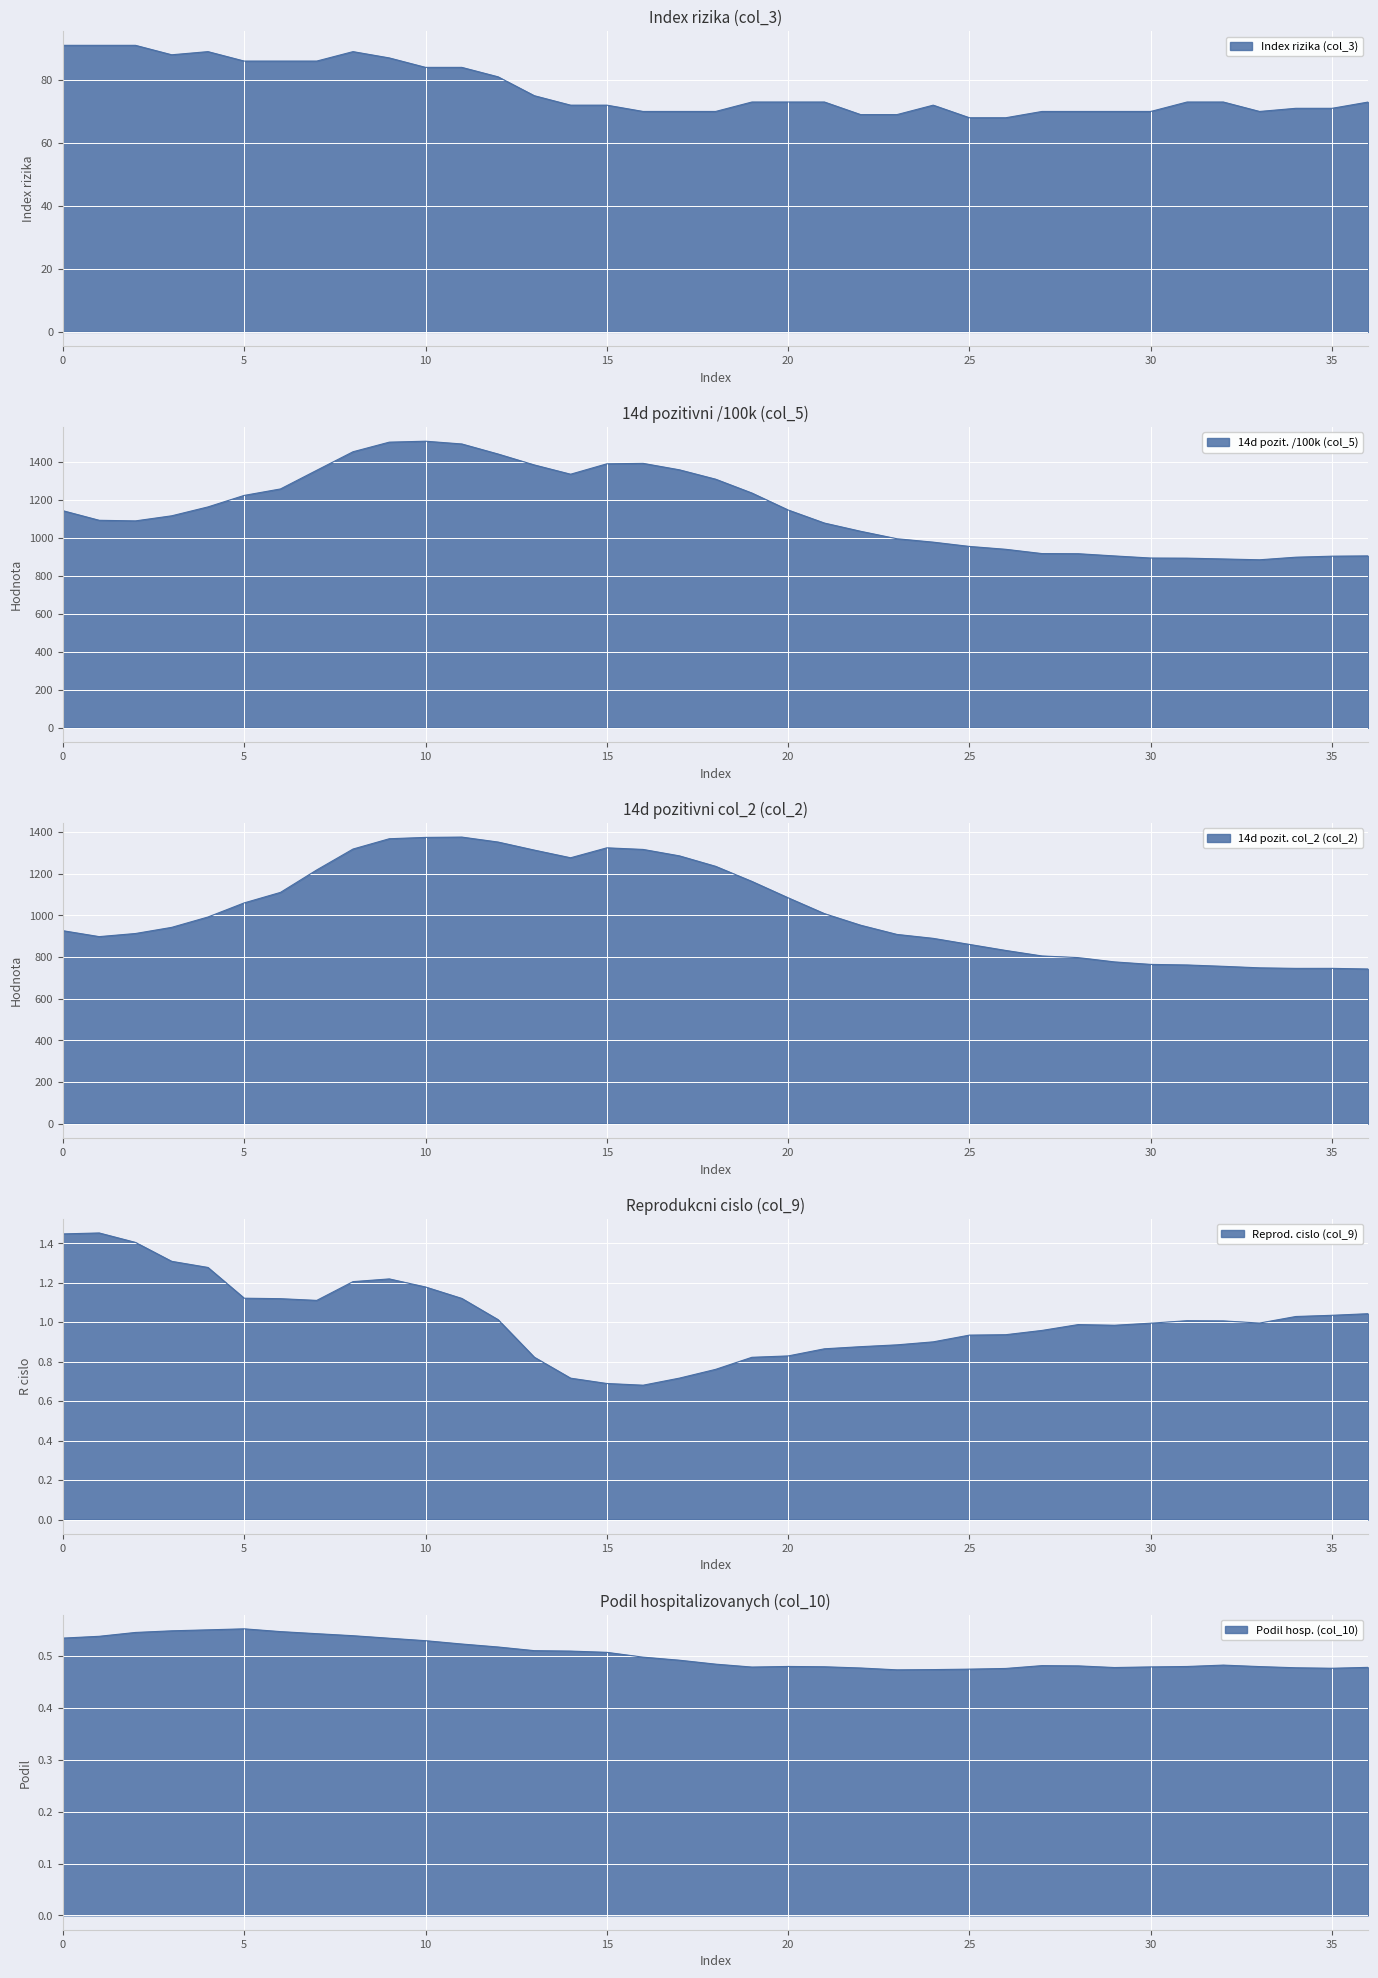

Is it true that Index rizika (col_3) equals 61.3 at 2021-01-02?

False